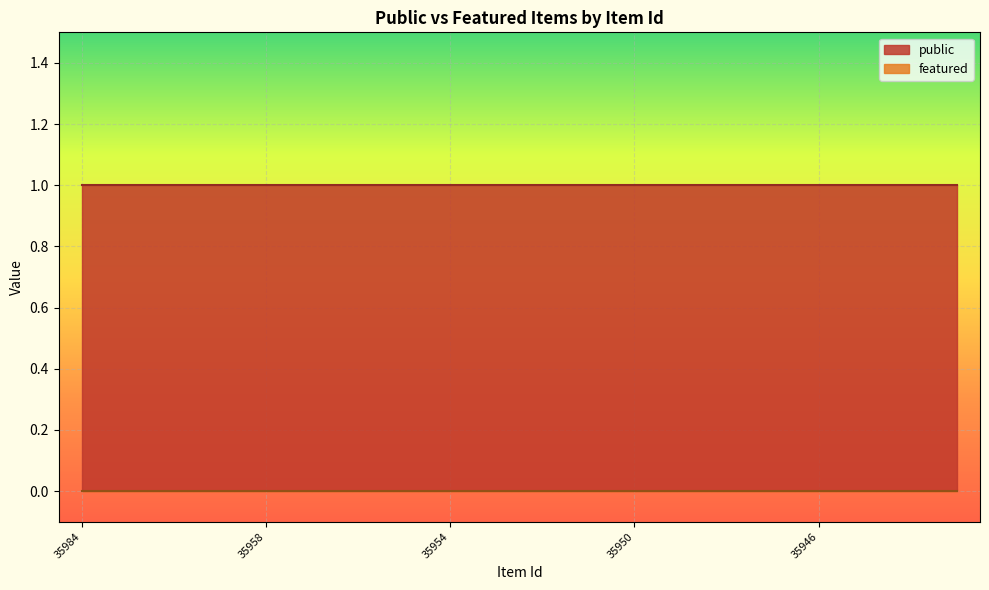

List the series in order of their peak value, lowest first.

featured, public